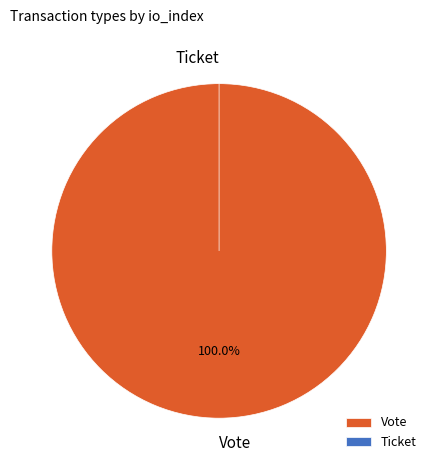

To the nearest percent, what is the combined percentage of Vote and Ticket?

100%